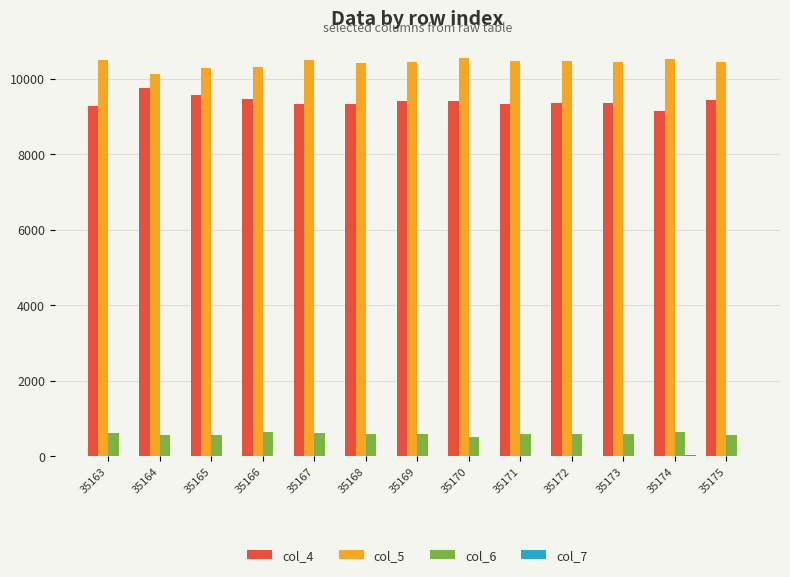

Which series has the largest total across all categories?

col_5